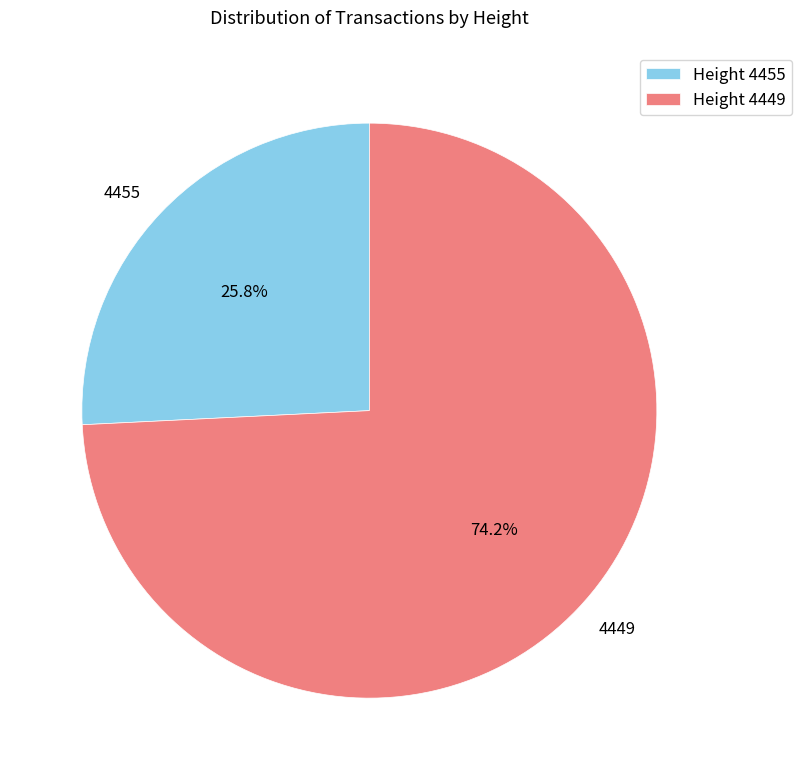

Combined, do Height 4449 and Height 4455 account for over 50%?

Yes